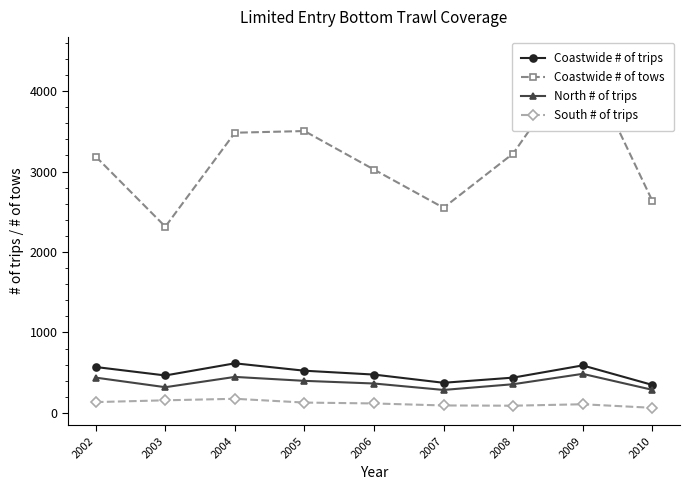

How many lines are shown in the chart?

4